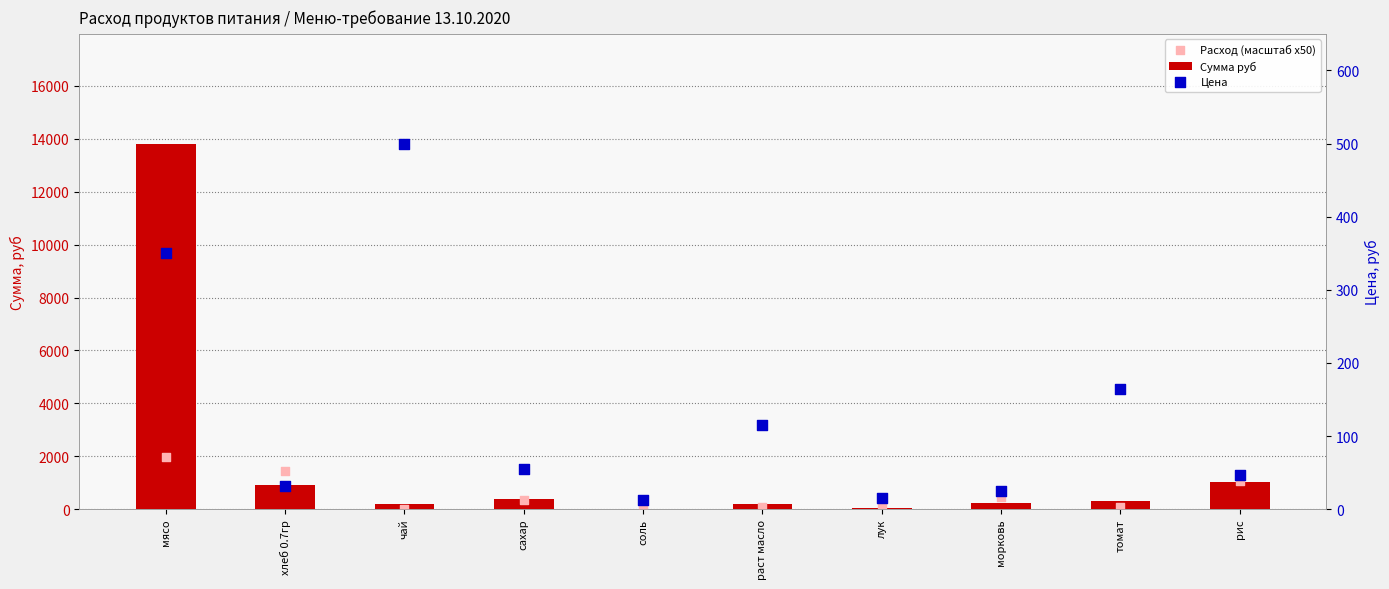

At how many categories does at least one series exceed 4506?

1